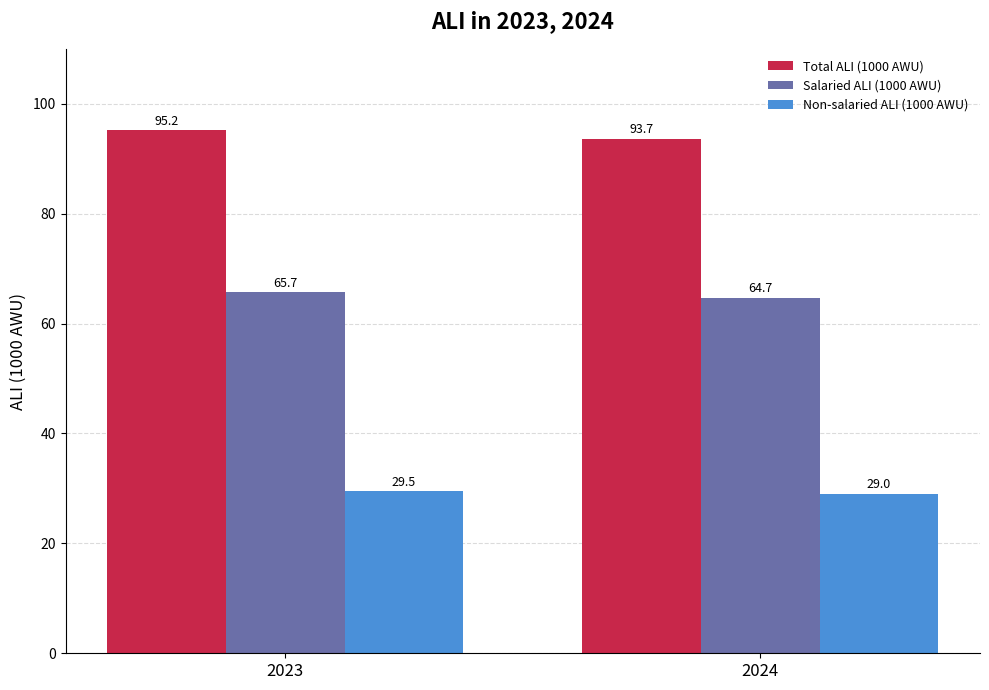

At which label is Salaried ALI (1000 AWU) closest to 65?

2024